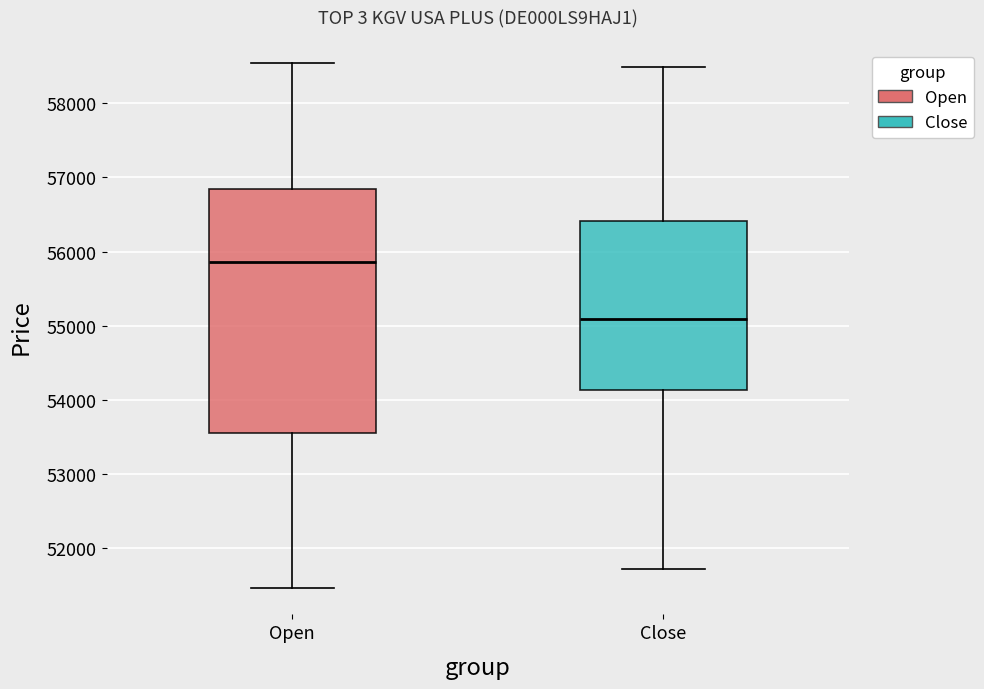

Comparing the boxes themselves (not the whiskers), which one is the tallest?

Open